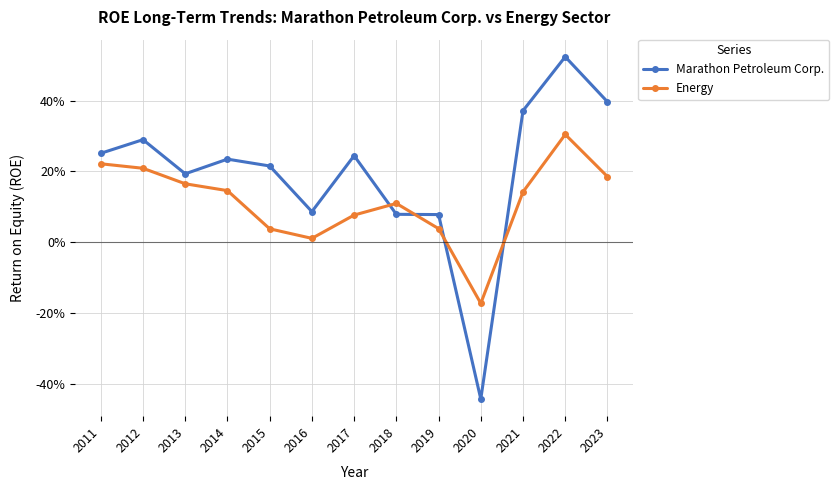

How many times do Energy and Marathon Petroleum Corp. cross each other?

4